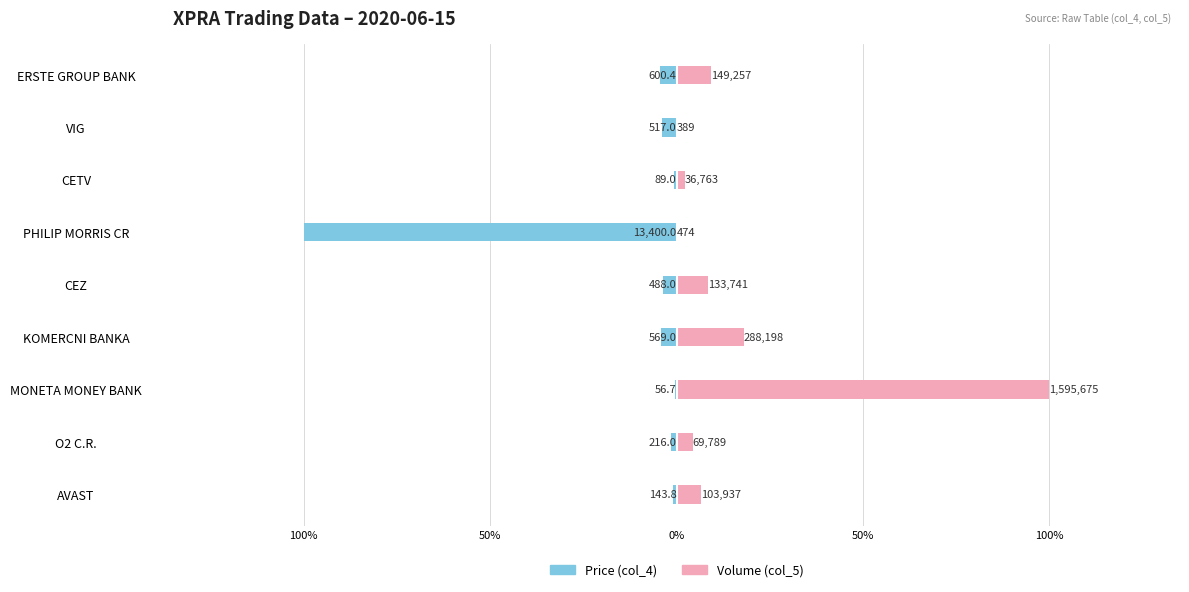

List the series in order of their overall mean, highest first.

Volume (col_5), Price (col_4)